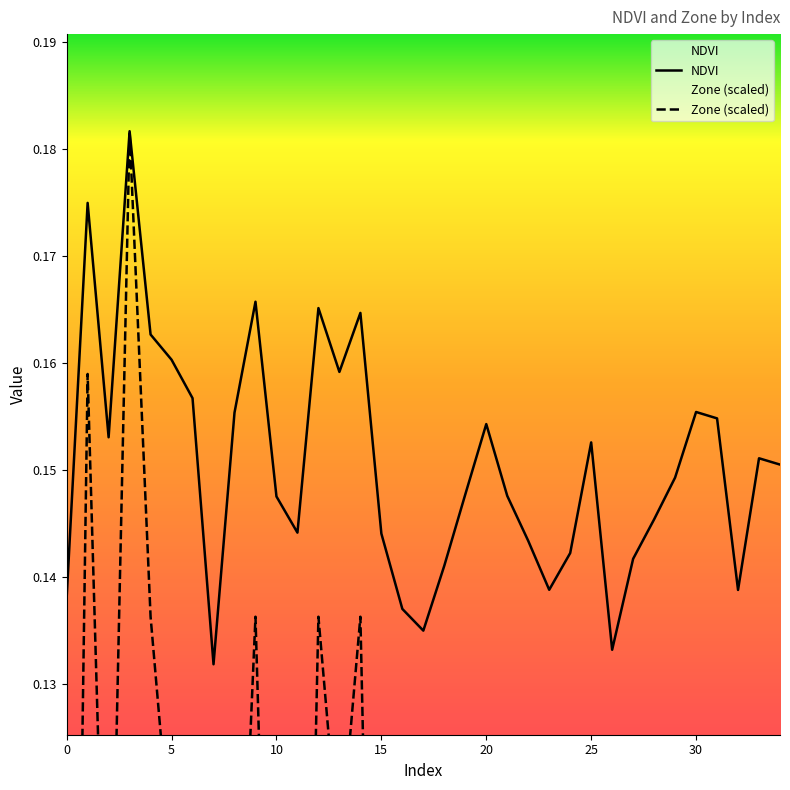

Which series changed the most between 10 and 11?

Zone